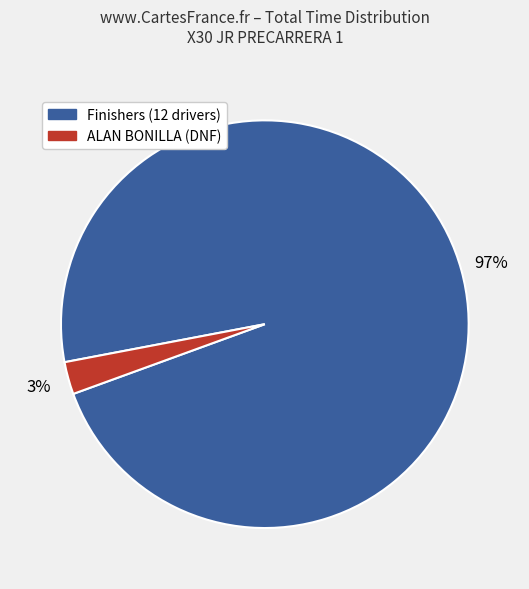

What is the smallest slice in the pie chart?

ALAN BONILLA (DNF)